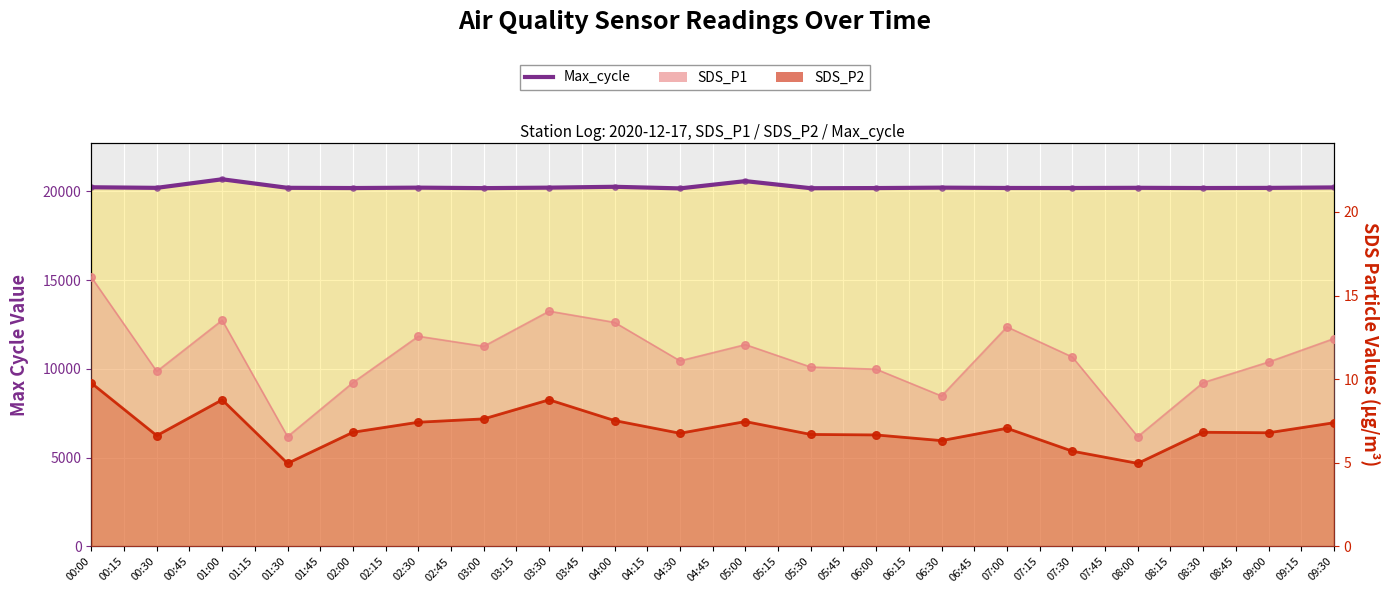

Approximately how many times larger is the value at 01:30 compared to 06:30?

1.0